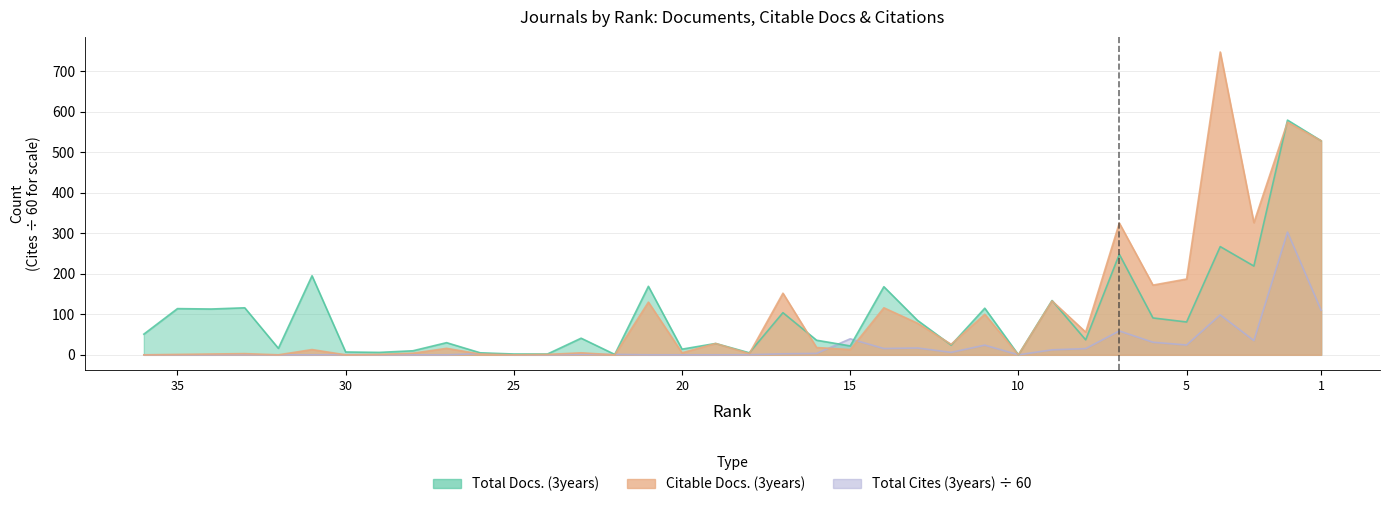

How many lines are shown in the chart?

3